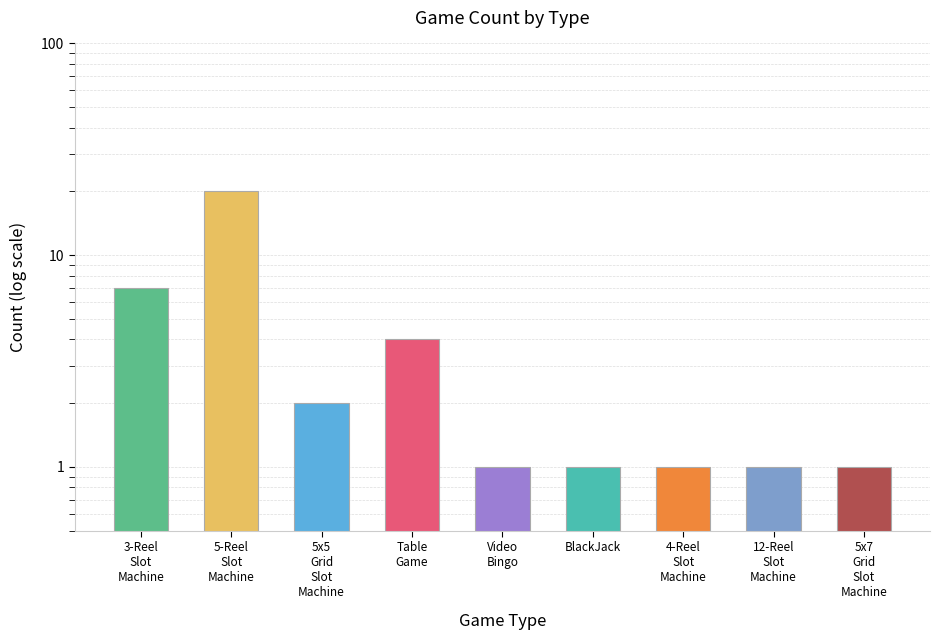

Are the bars horizontal?

No